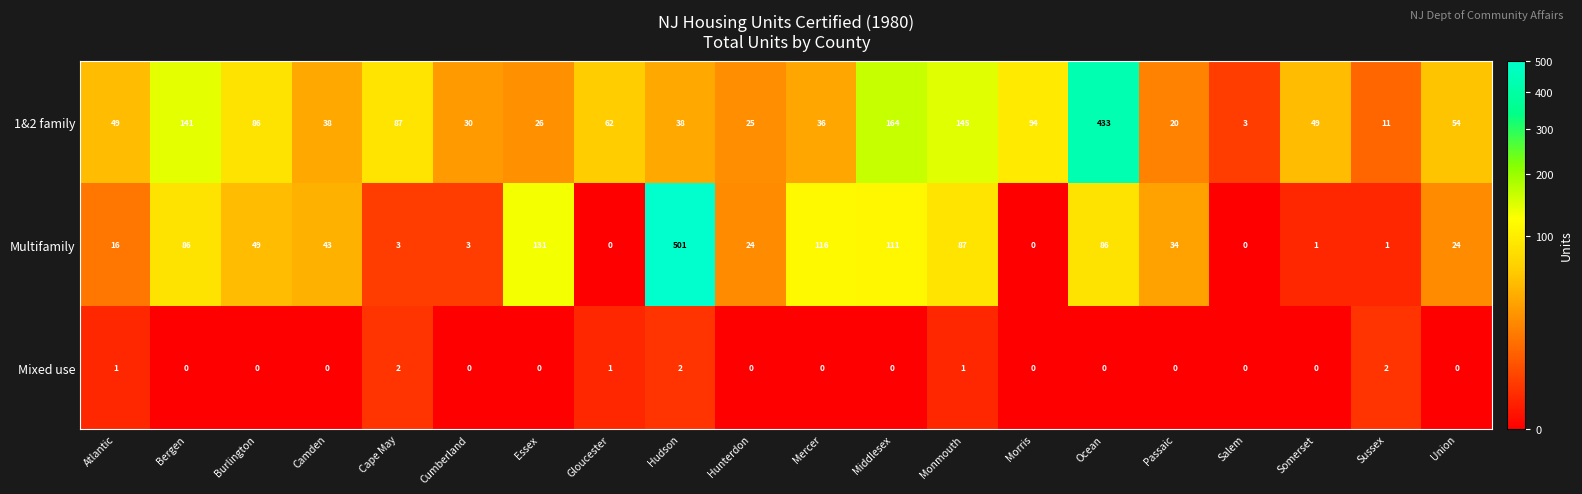

Is it true that 1&2 family equals 102 at Gloucester?

False